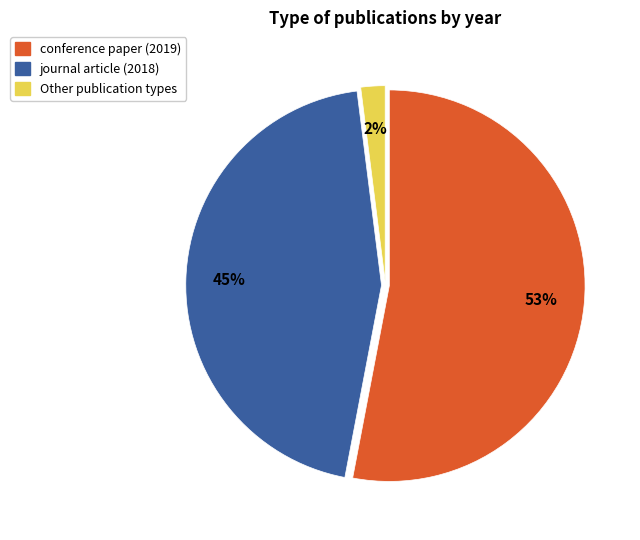

Is there a majority slice in this chart?

Yes